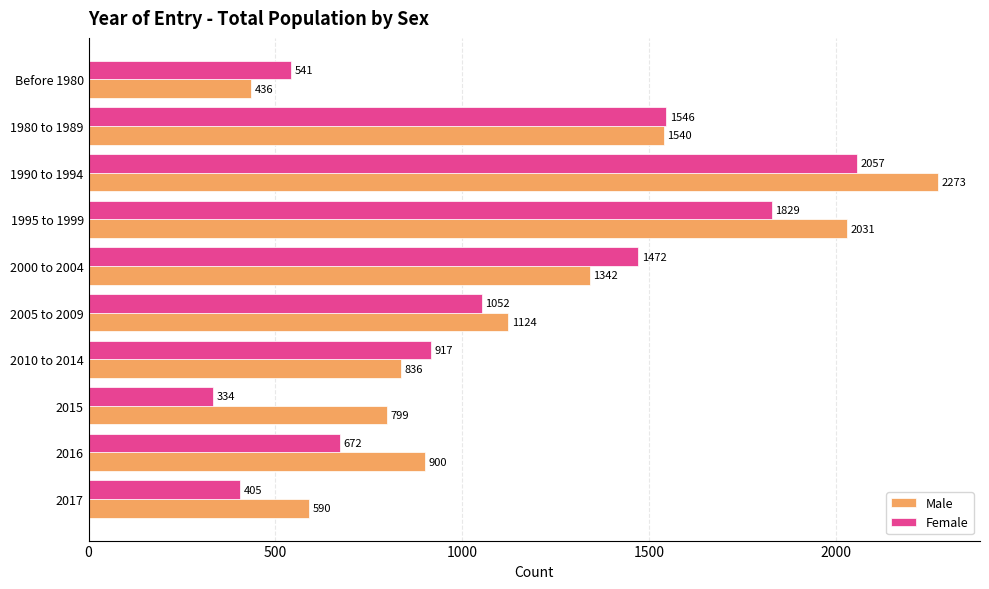

Which series has the widest spread of values?

Male